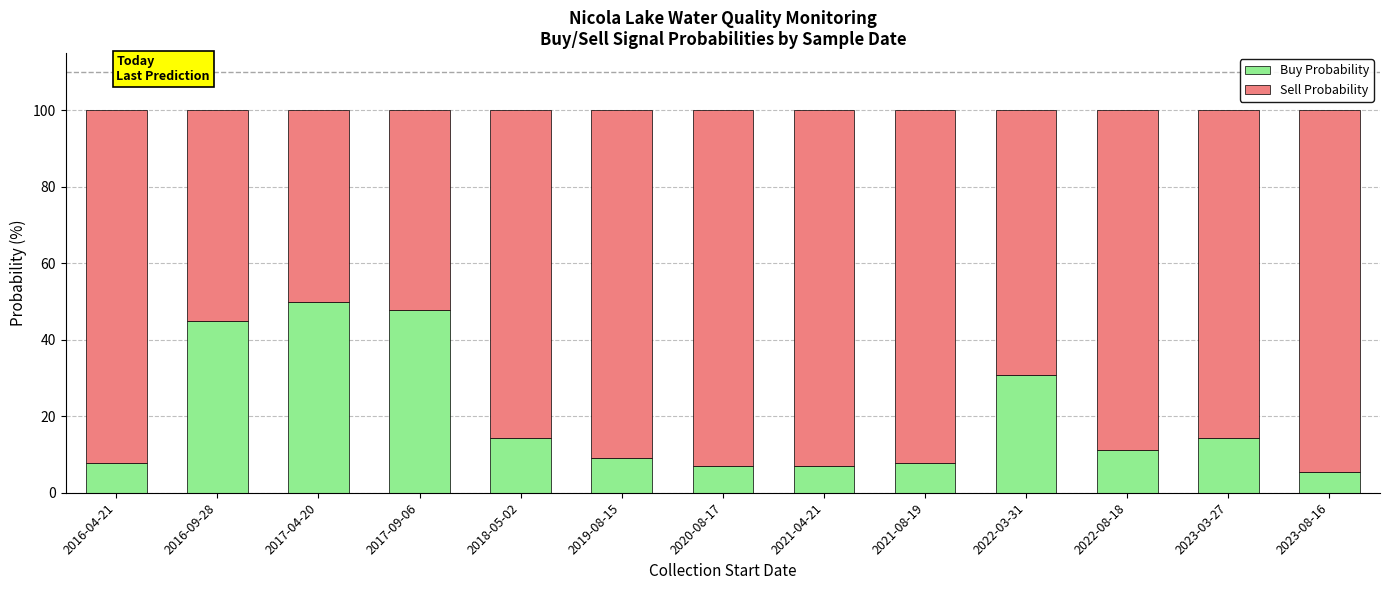

At which label does Buy Probability first exceed 11?

2016-09-28